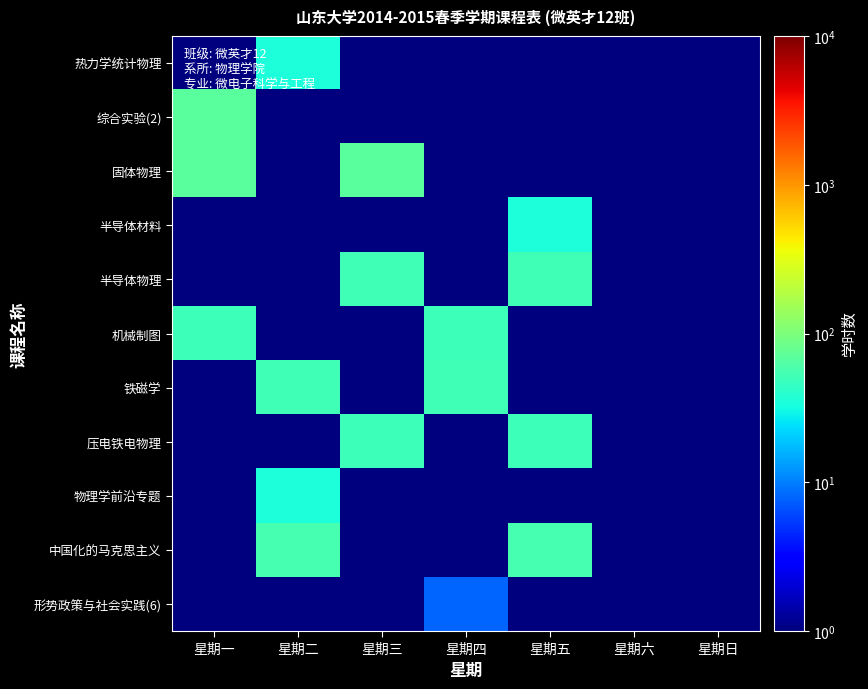

What is the spread (max minus min) of values at 星期五?

55.5